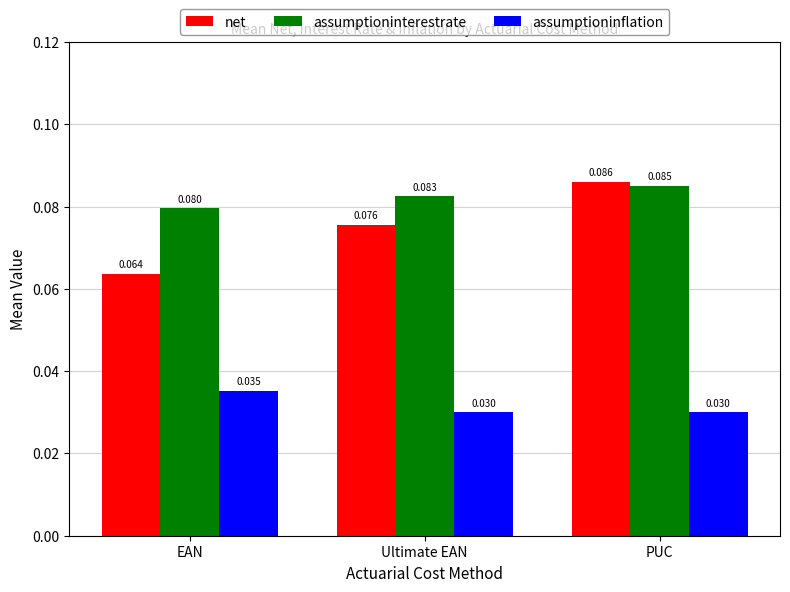

Does the chart contain any negative values?

No